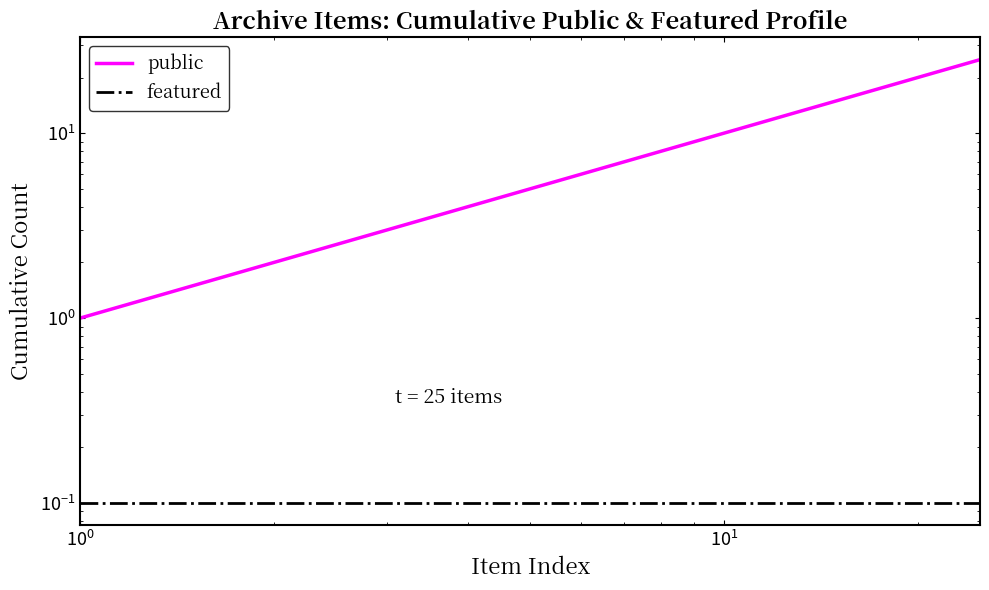

What is the value of the featured point at the 14th from the left?

0.1